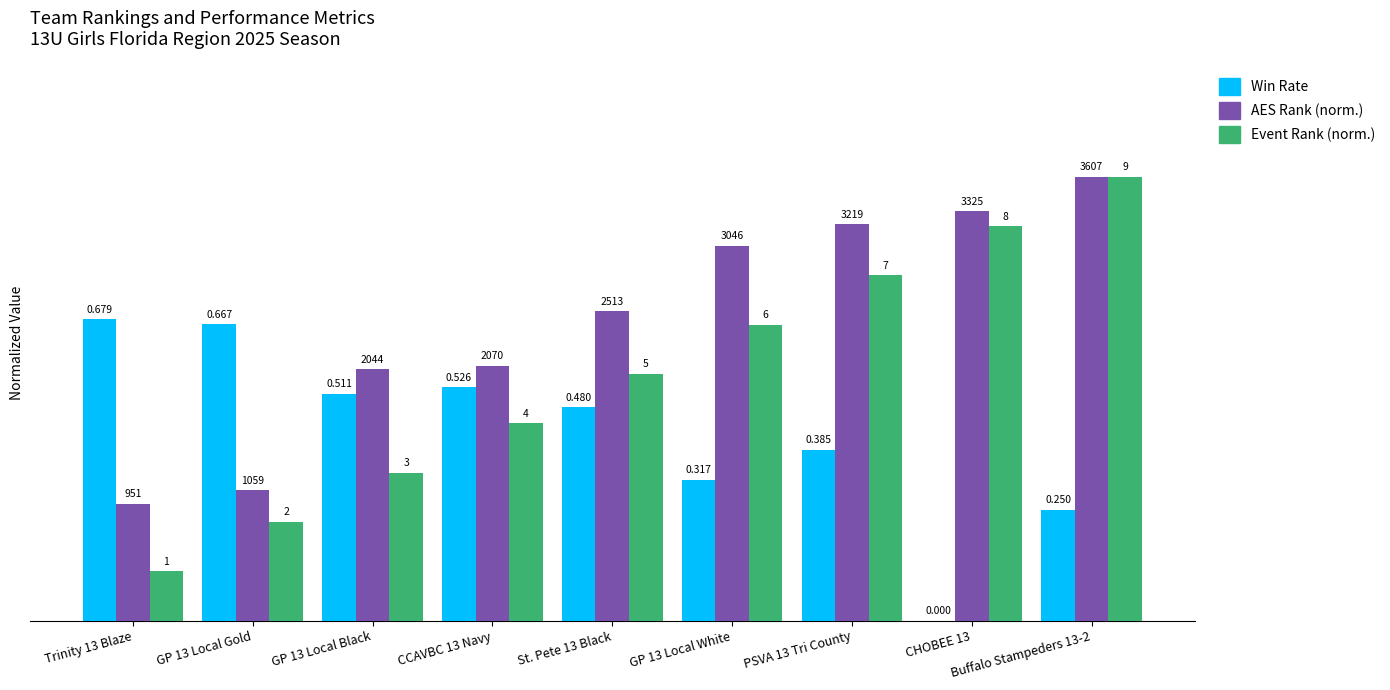

What is the total value across all series at GP 13 Local White?

1.8